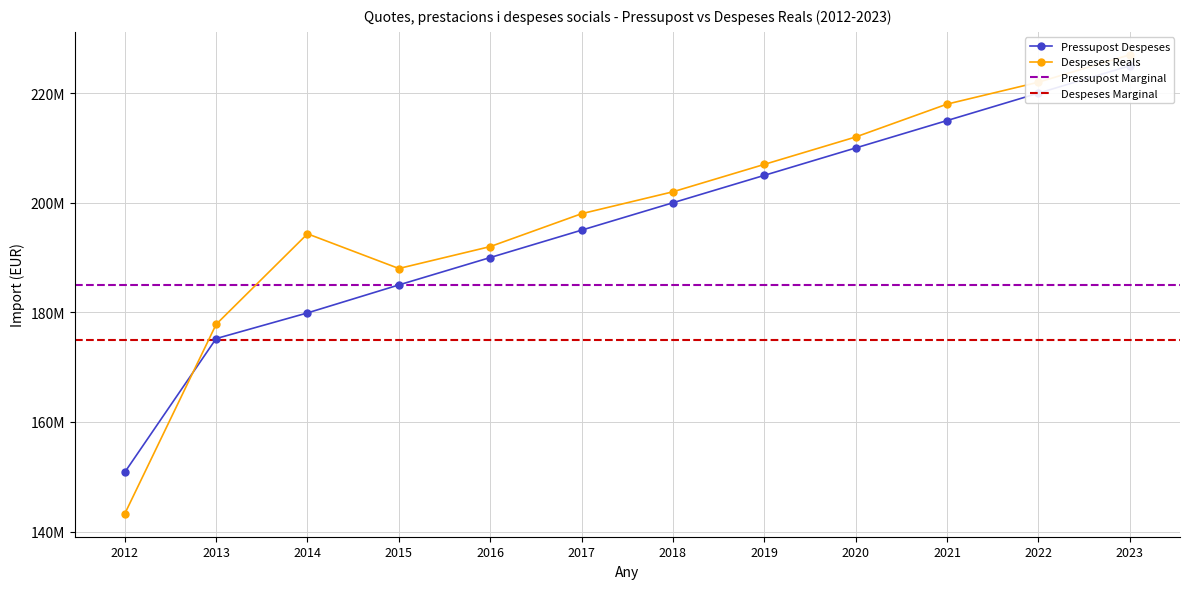

Rank the series by their average value, from highest to lowest.

Despeses Reals, Pressupost Despeses